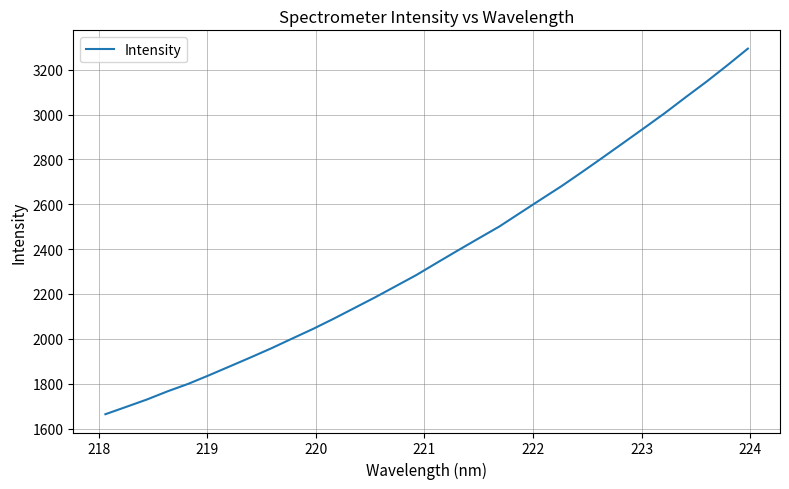

What is the greatest value displayed?

3293.8